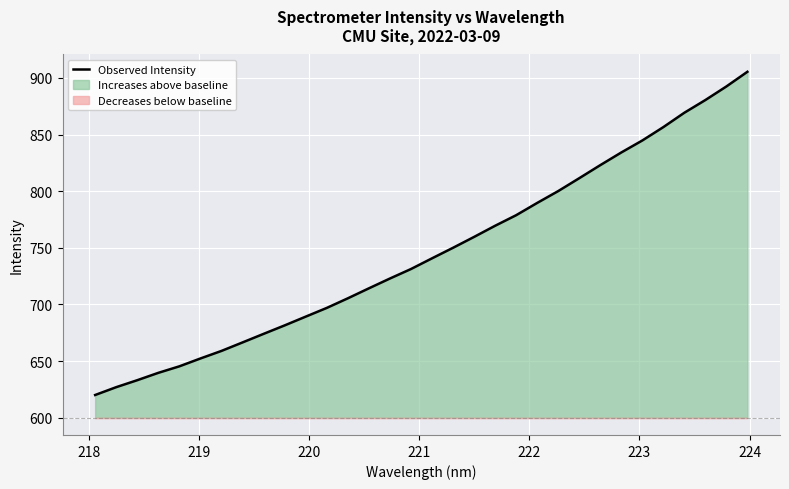

The value at 224 is 1147.5. True or false?

False